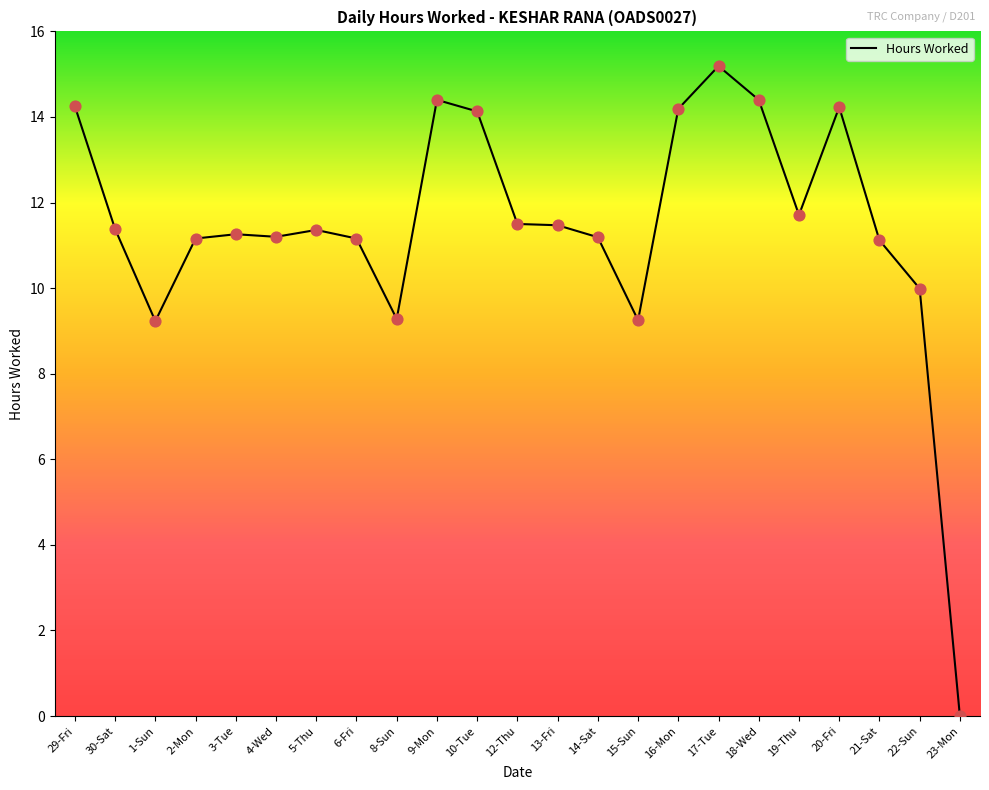

Which has a higher value, 1-Sun or 23-Mon?

1-Sun